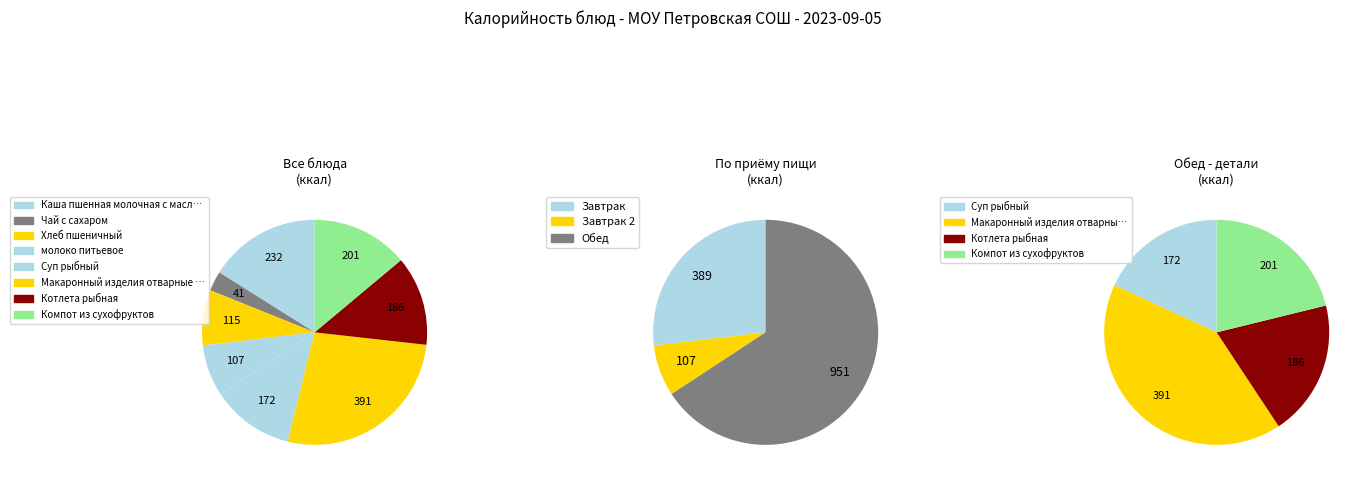

True or false: Компот из сухофруктов accounts for 14% of the total.

True